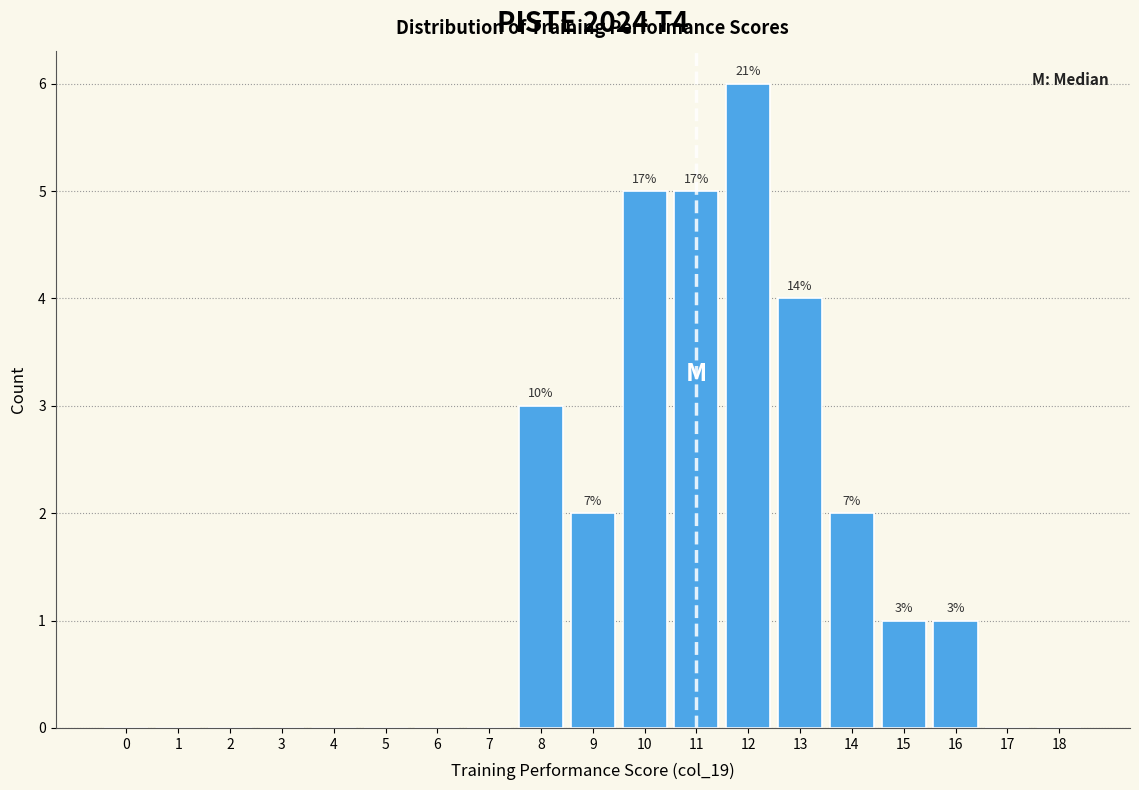

Reading left to right, extract all data points from this chart.

0=0	1=0	2=0	3=0	4=0	5=0	6=0	7=0	8=3	9=2	10=5	11=5	12=6	13=4	14=2	15=1	16=1	17=0	18=0